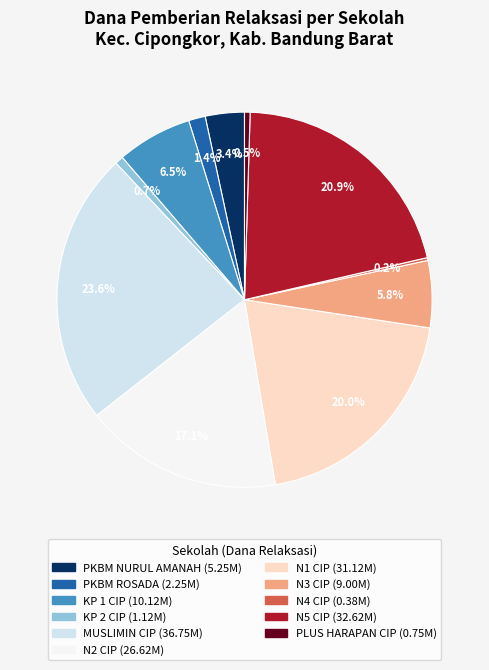

Is there a majority slice in this chart?

No